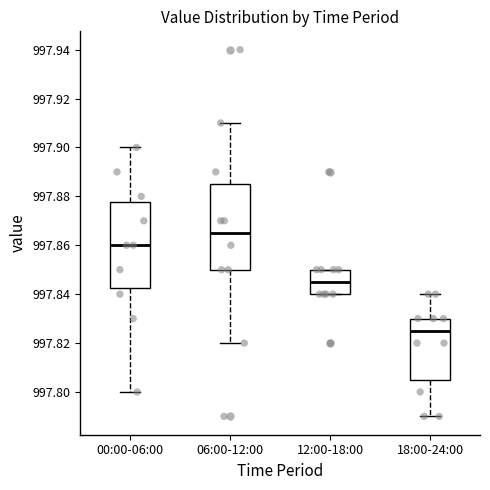

Reading left to right, read every box against the y-axis: the position of its median line, the range the box covers, and the ends of its whiskers. The values are not printed on the chart, so give them approximately, as read against the axis.

00:00-06:00: median 997.860, box 997.842 to 997.878, whiskers 997.800 to 997.900
06:00-12:00: median 997.866, box 997.850 to 997.886, whiskers 997.820 to 997.910
12:00-18:00: median 997.846, box 997.840 to 997.850, whiskers 997.840 to 997.850
18:00-24:00: median 997.826, box 997.806 to 997.830, whiskers 997.790 to 997.840